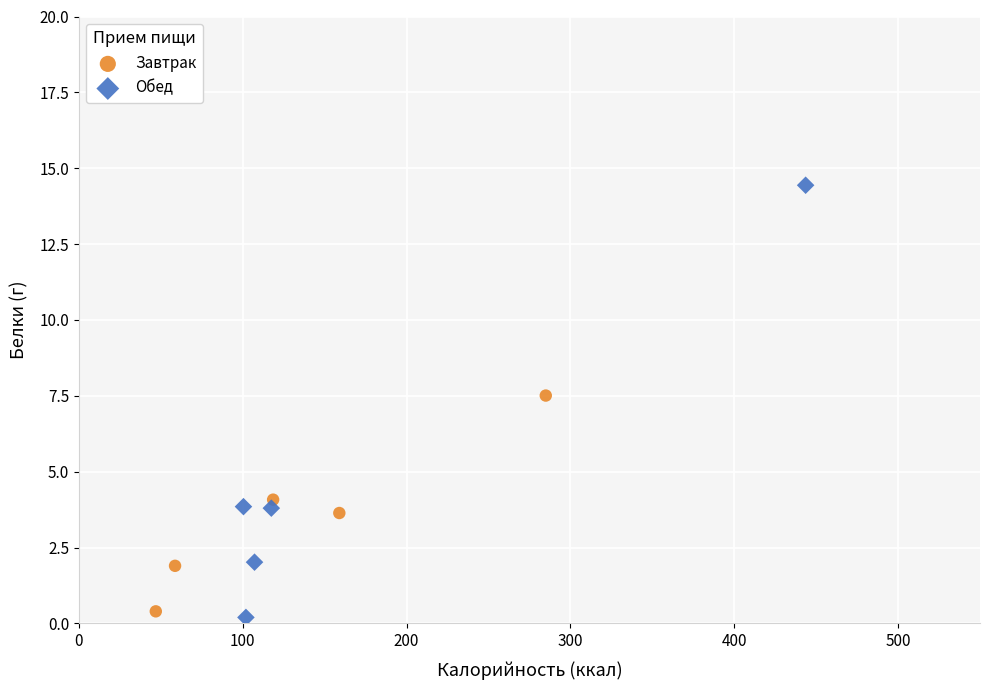

Which series contains the highest Y value?

Обед